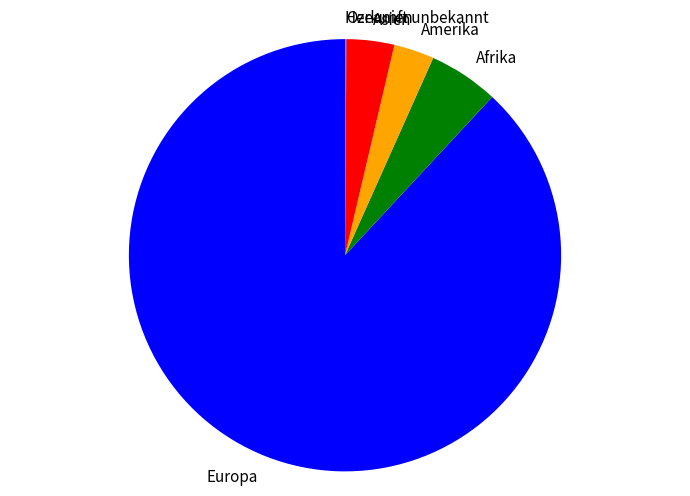

Between Asien and Europa, which is larger?

Europa